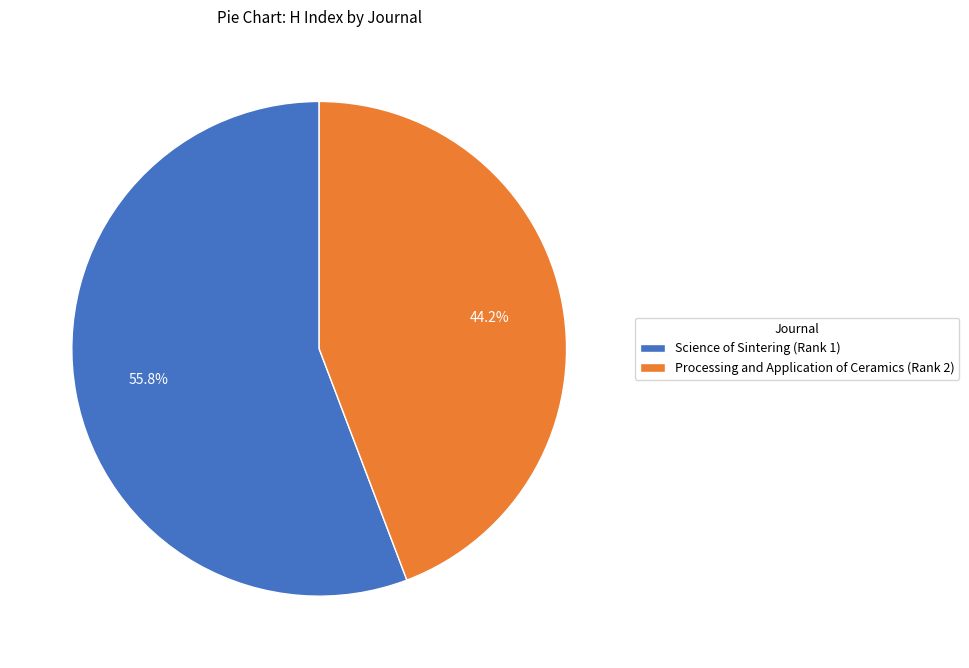

To the nearest percent, what percentage of the pie is Processing and Application of Ceramics (Rank 2)?

44%